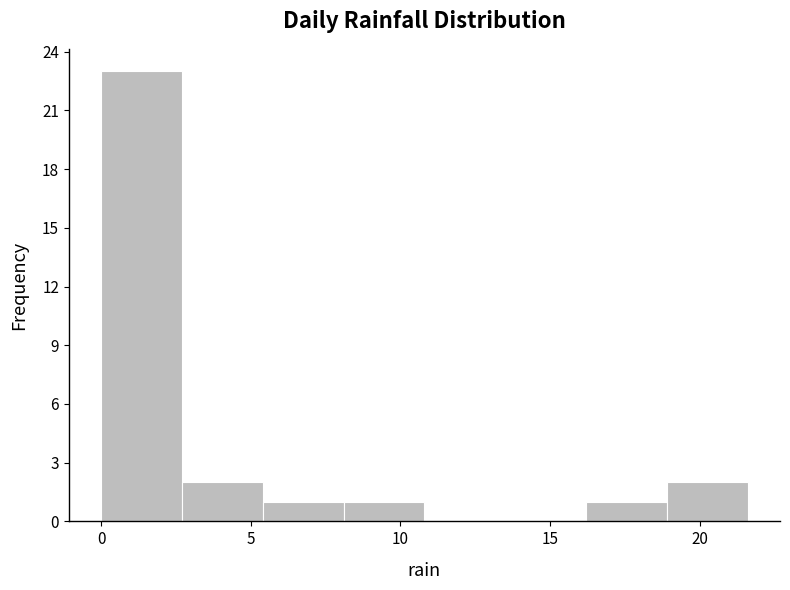

Reading left to right, list every bar in this chart as the range it spans on the x-axis followed by its height. Neither the bar edges nor the heights are printed on the chart, so give them approximately, as read against the axes.

0.0 to 2.7: 23
2.7 to 5.4: 2
5.4 to 8.1: 1
8.1 to 10.8: 1
10.8 to 13.5: 0
13.5 to 16.2: 0
16.2 to 18.9: 1
18.9 to 21.6: 2